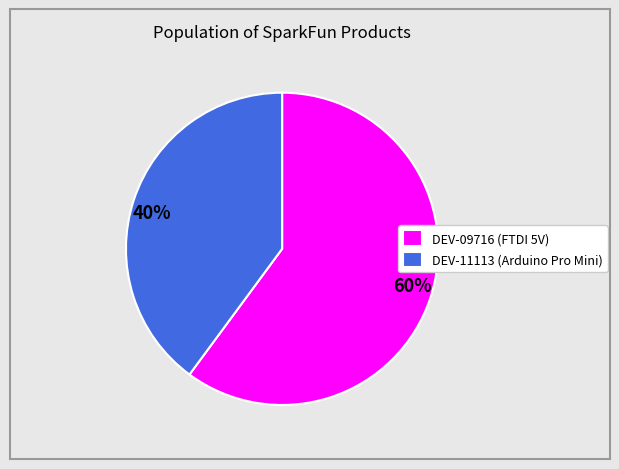

Which category has the biggest portion of the pie?

DEV-09716